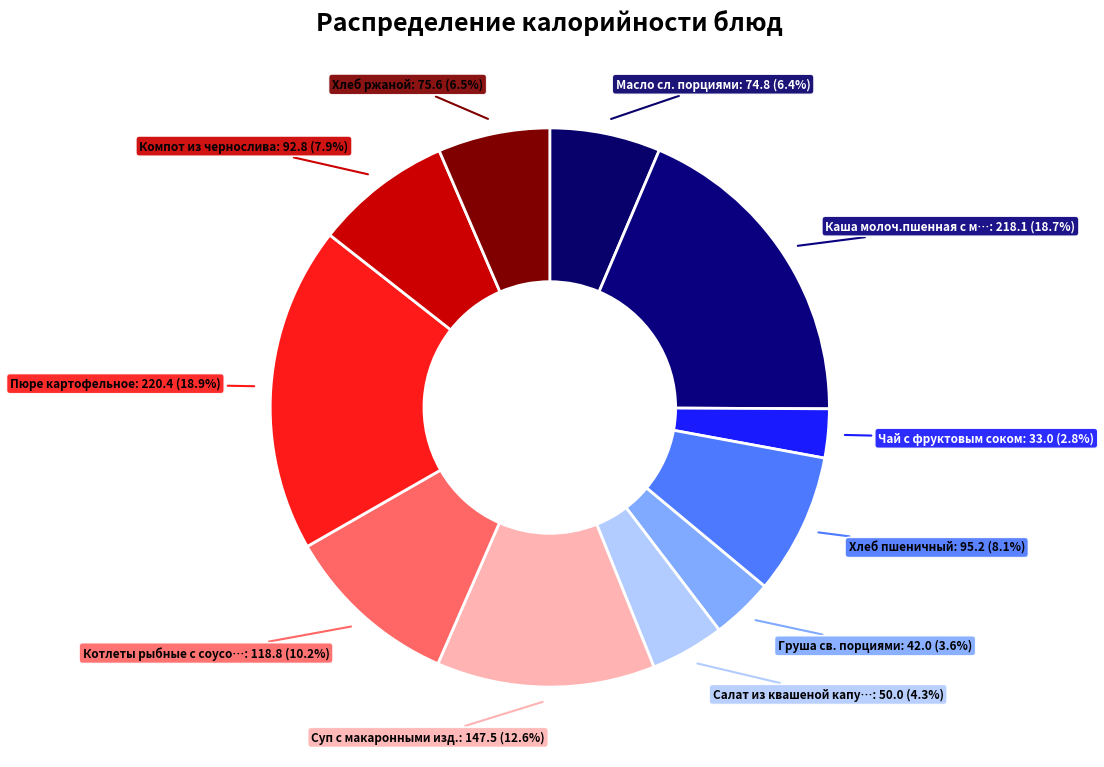

Is there a majority slice in this chart?

No